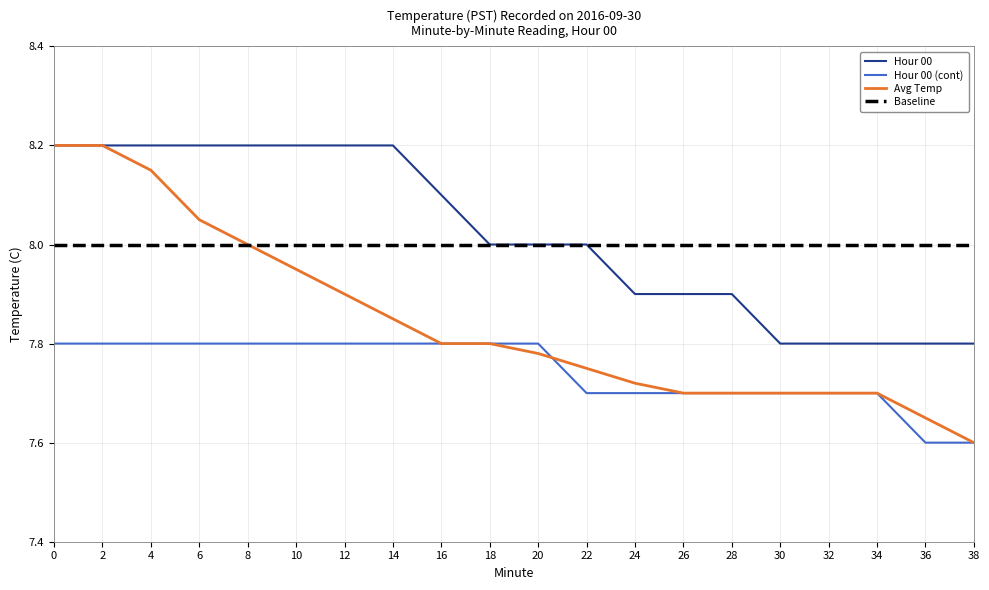

Between 4 and 26, which series saw the biggest shift?

Avg Temp